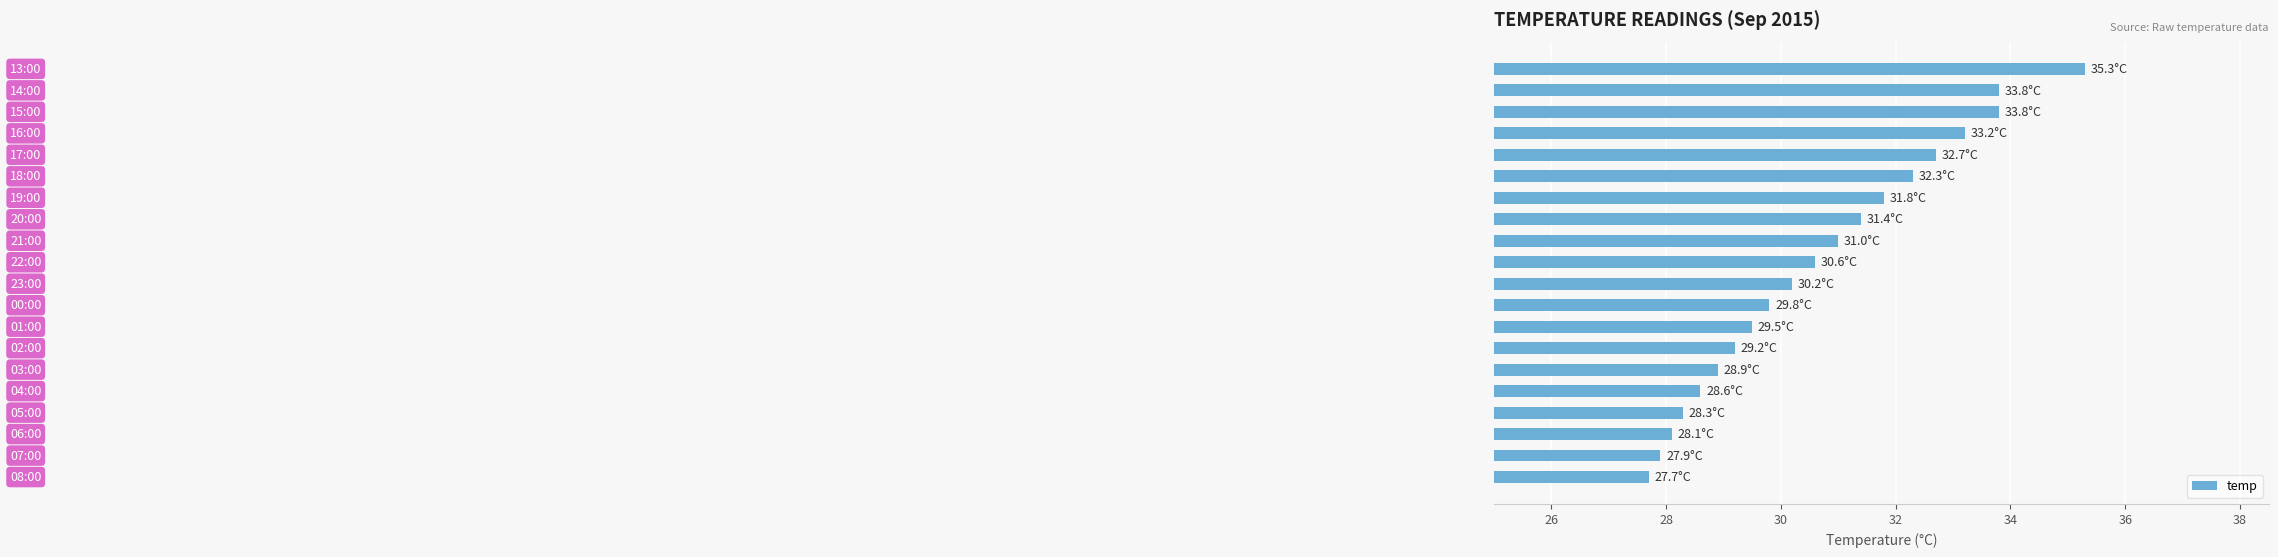

What is the value of the 20th bar from the top?

27.7